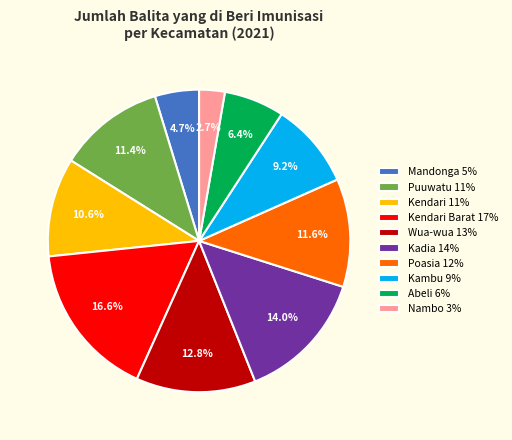

Does any single category account for the majority?

No